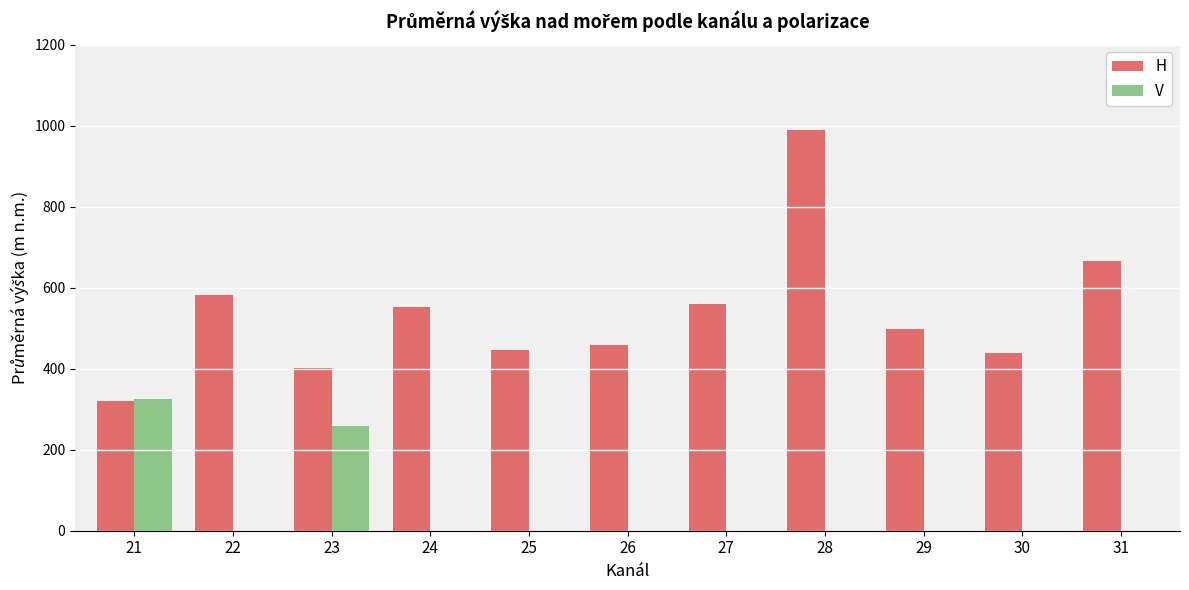

What is the total value across all series at 26?

459